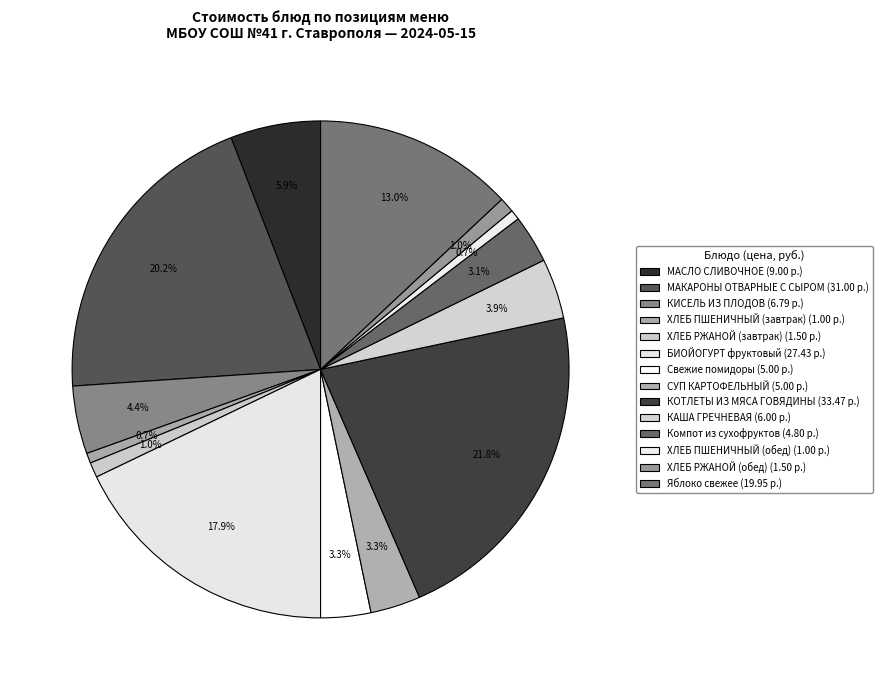

Combined, do КОТЛЕТЫ ИЗ МЯСА ГОВЯДИНЫ and ХЛЕБ РЖАНОЙ (обед) account for over 50%?

No